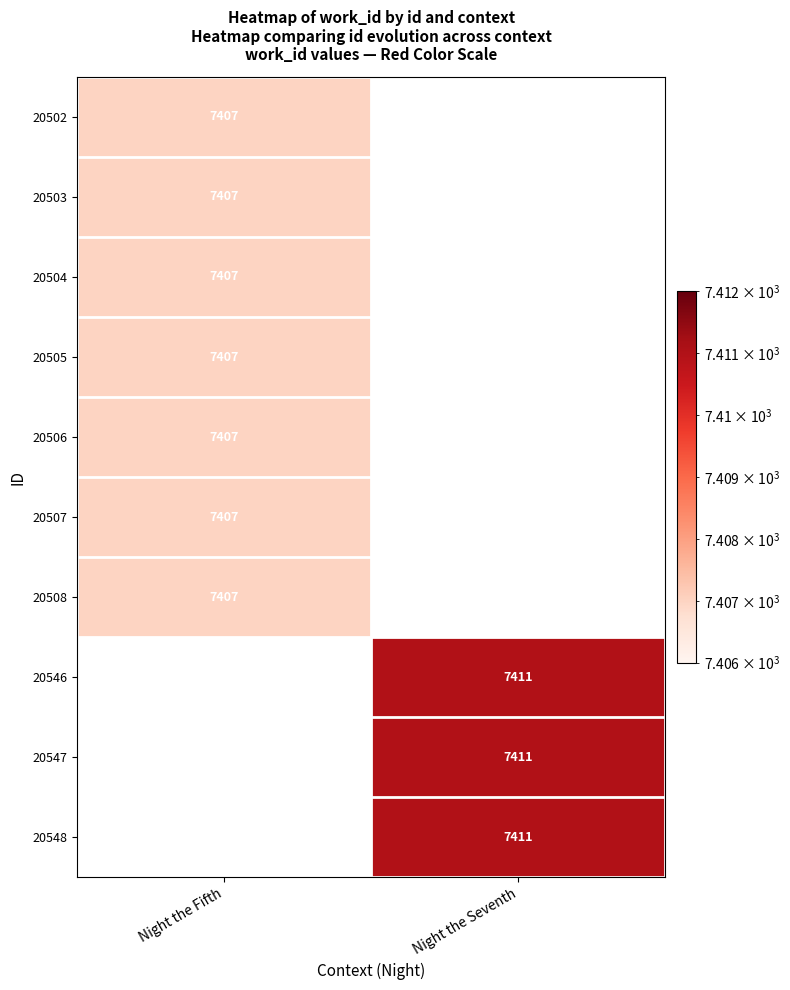

Between Night the Fifth and Night the Seventh, which is larger?

Night the Seventh